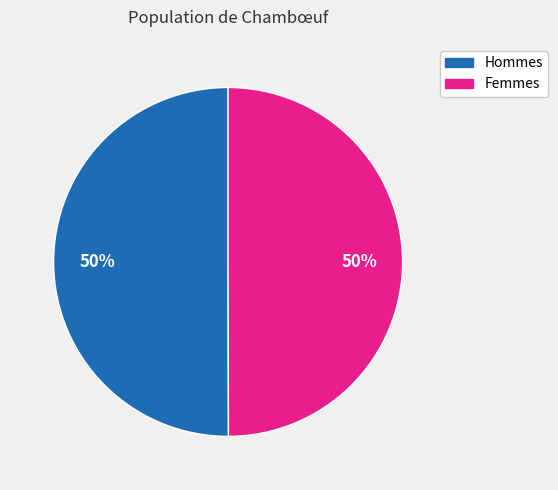

How many slices are in this pie chart?

2